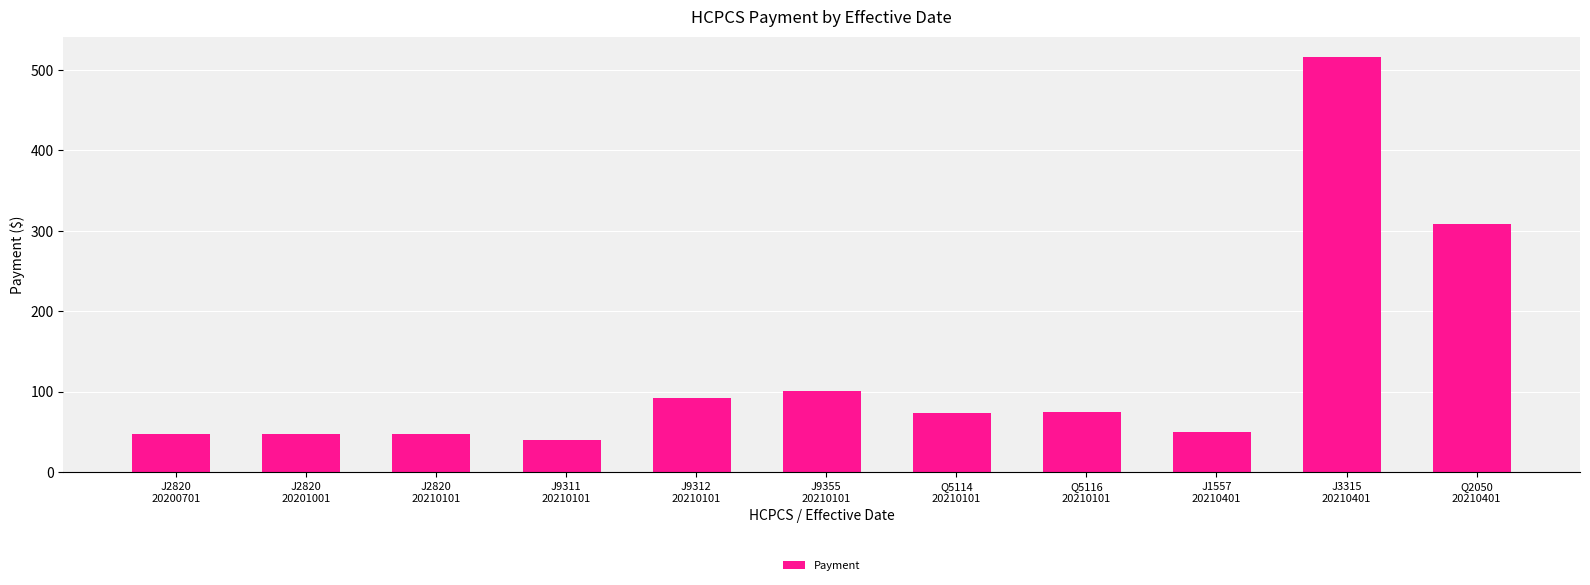

Approximately how many times larger is the value at J9355
20210101 compared to J9312
20210101?

1.1